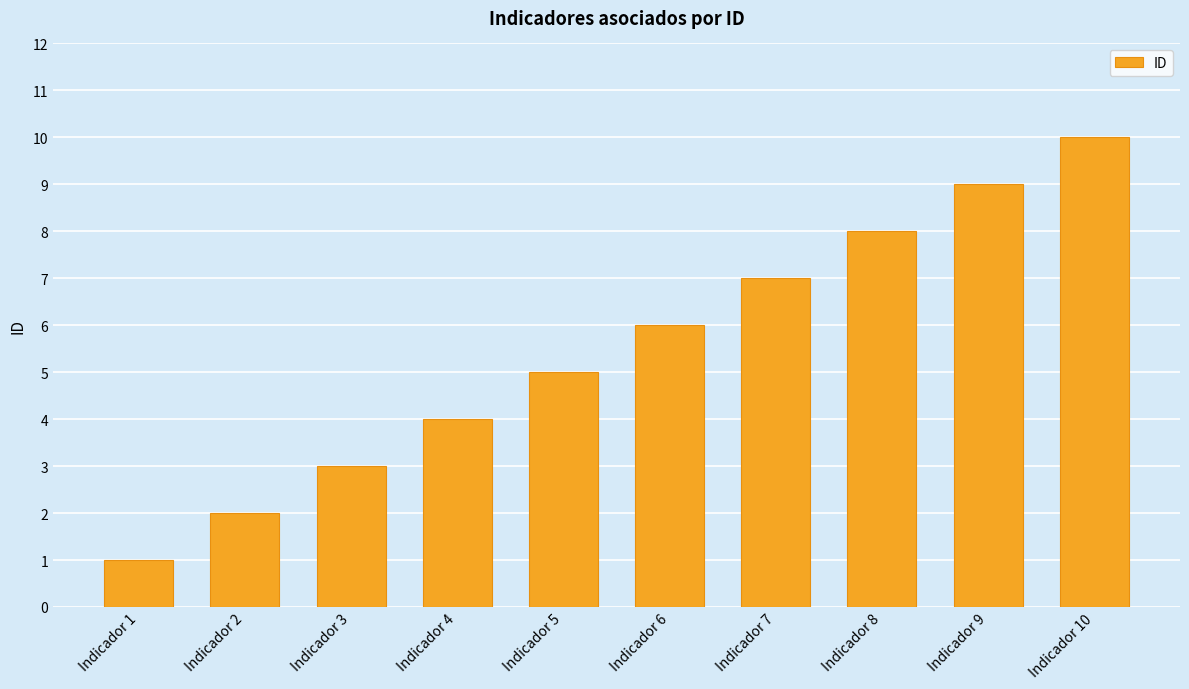

At which category does the chart reach its peak across all series?

Indicador 10